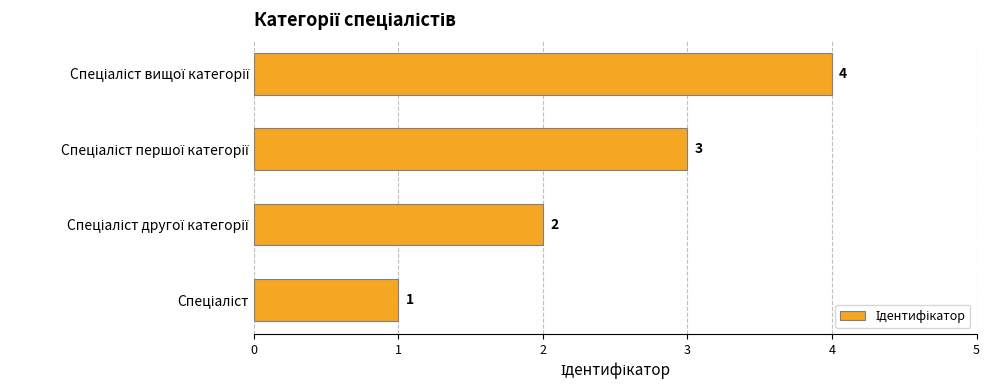

How many values are between 2 and 4?

3